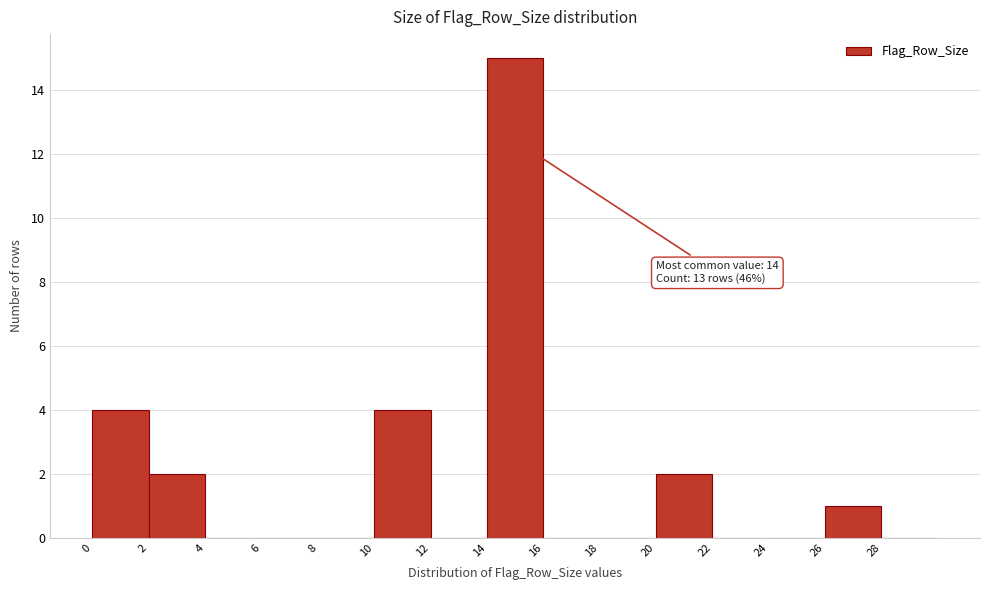

Which range on the x-axis has the tallest bar?

14 to 16